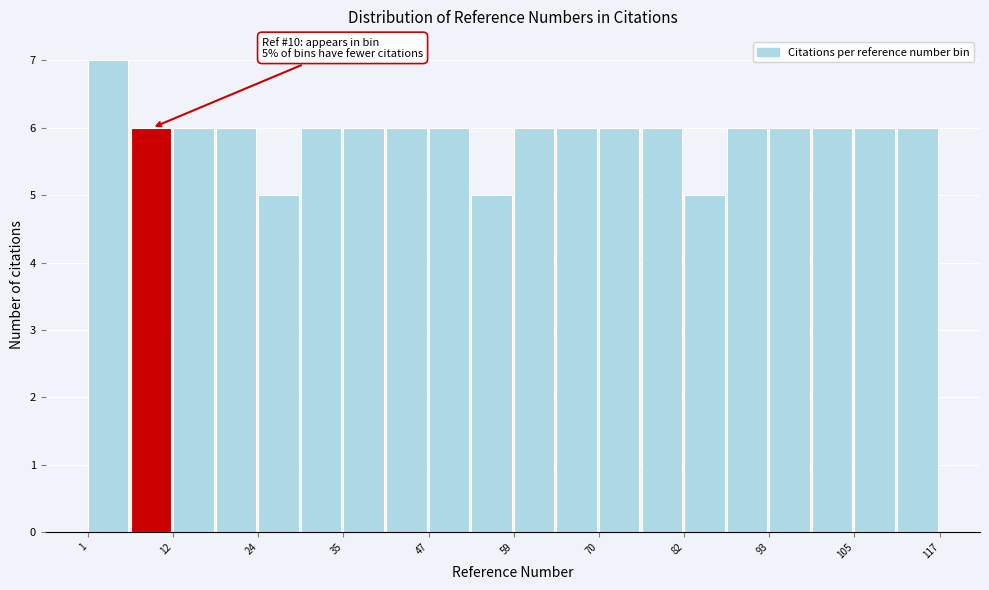

Read against the x-axis, roughly where is the centre of the tallest bar?

4